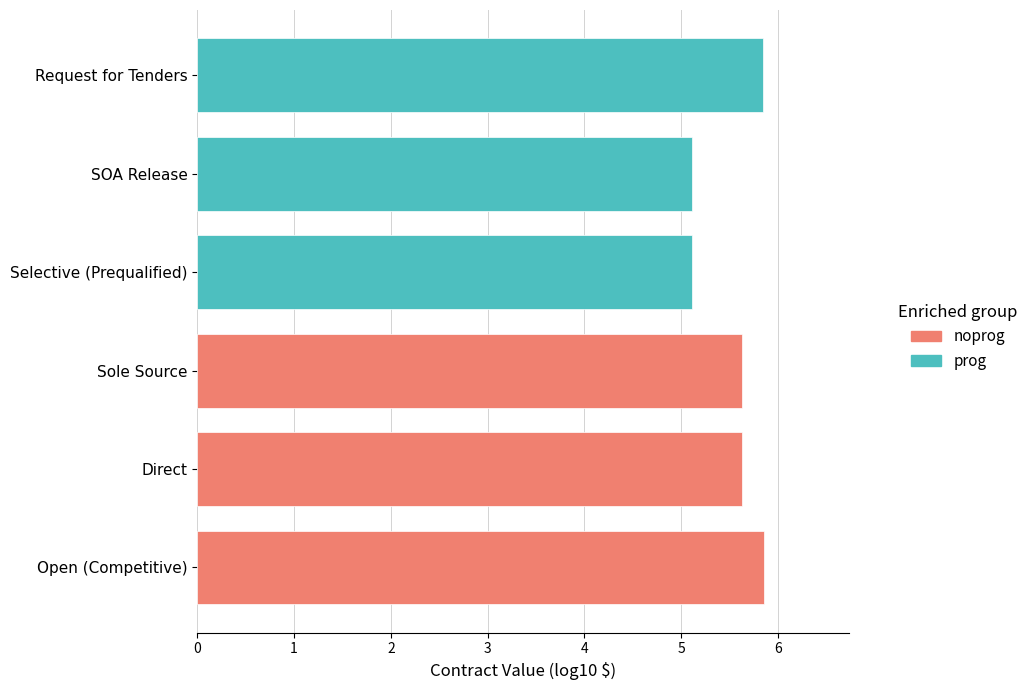

How many bars are there in total?

6